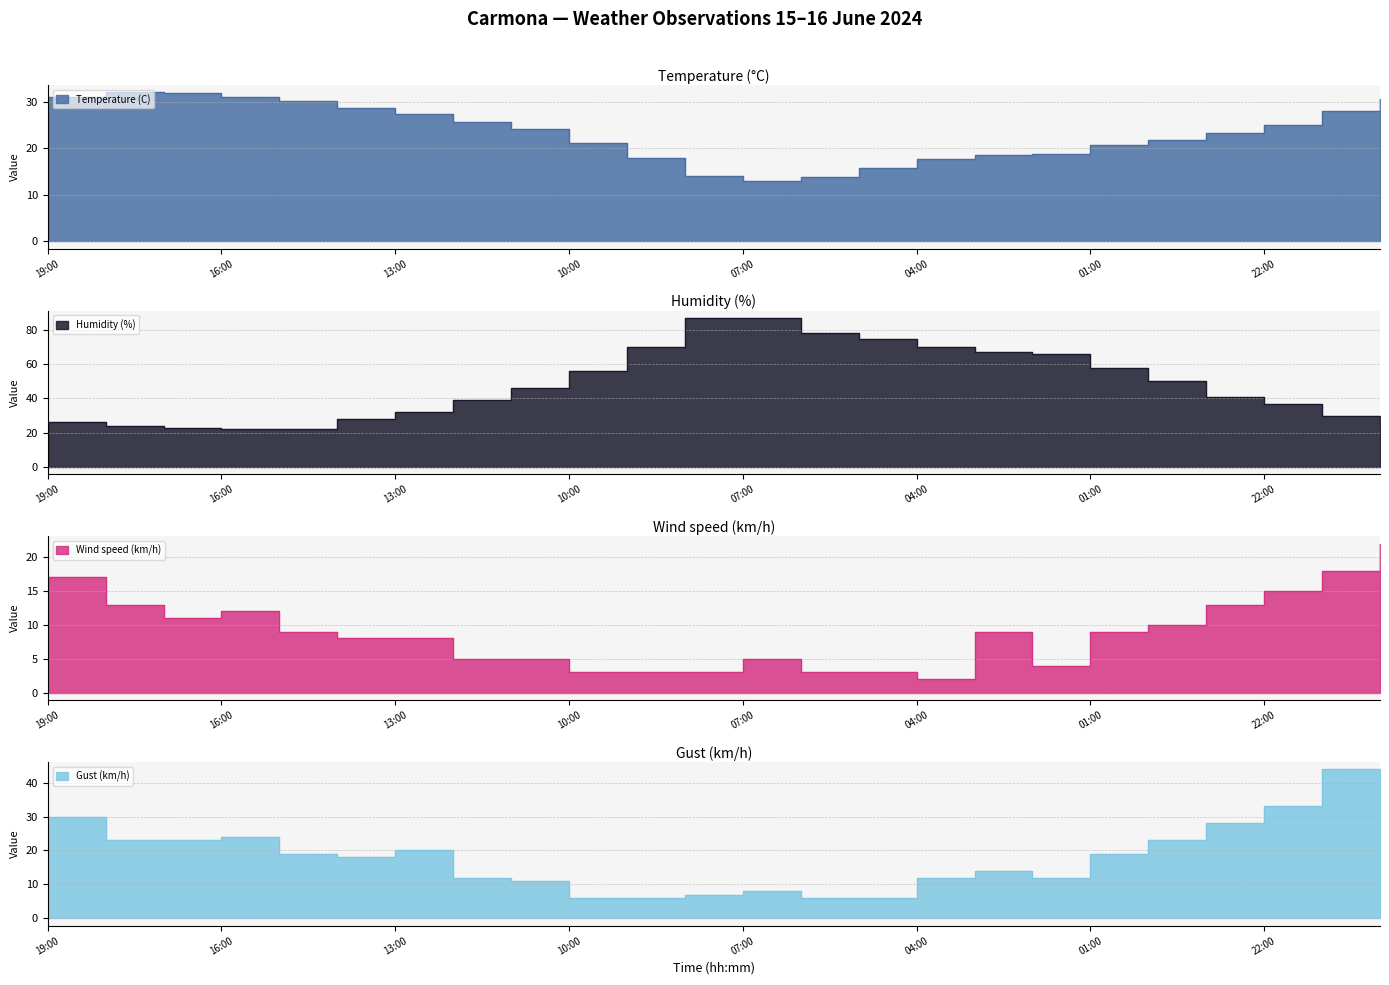

What is the spread (max minus min) of values at 21:00?

26.0